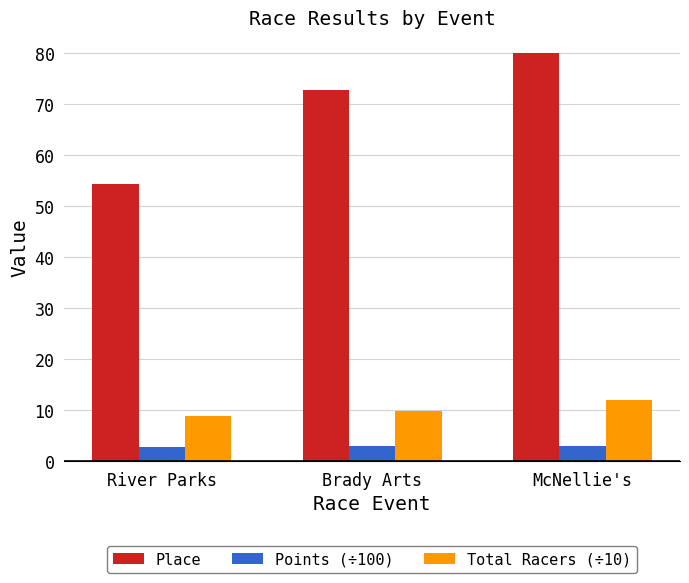

What is the difference between the highest and lowest values at McNellie's?

77.0